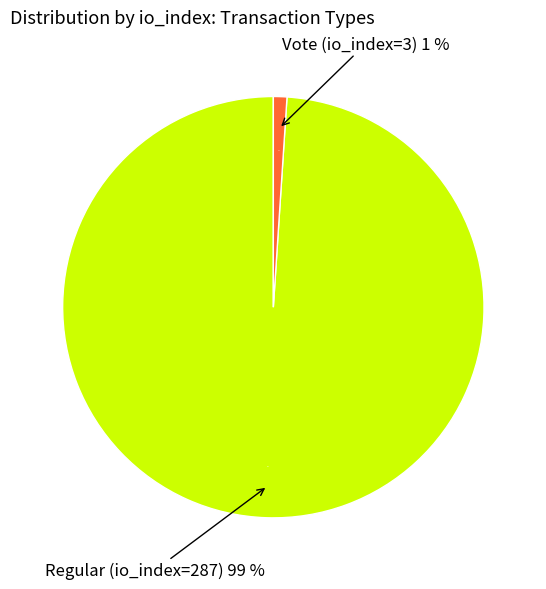

What is the largest slice in the pie chart?

Regular (io_index=287)